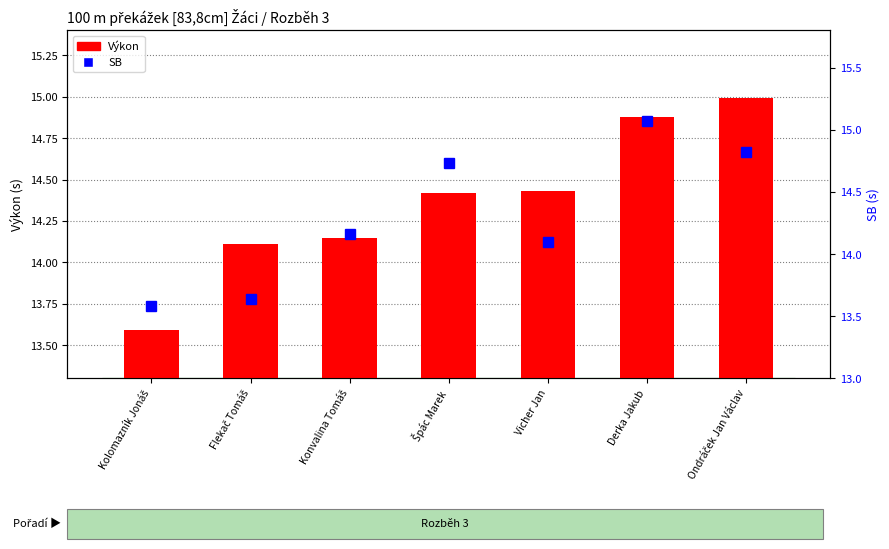

How many values in the SB series exceed 14?

5